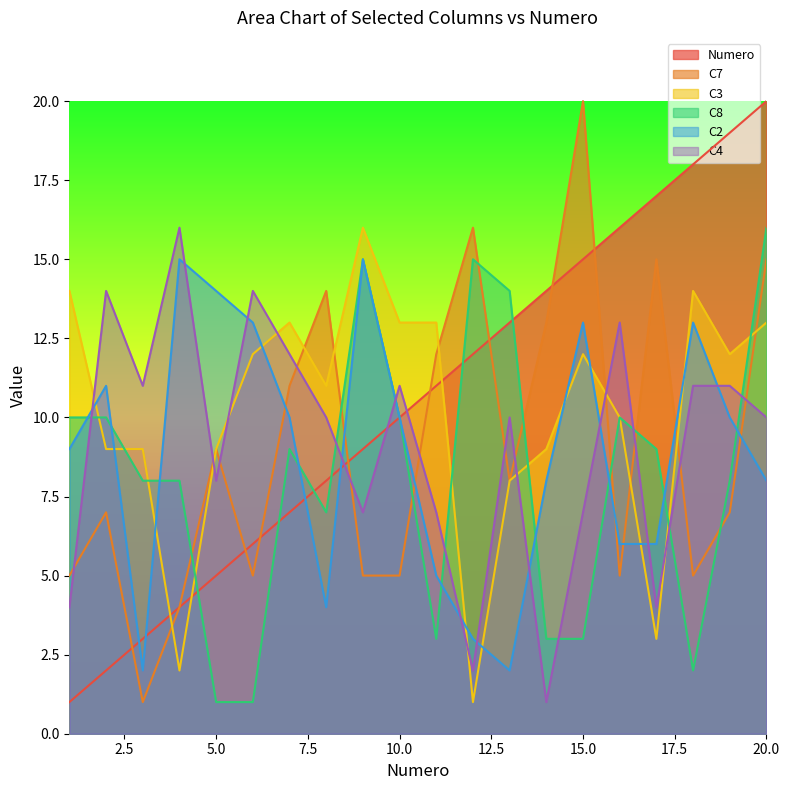

After their last crossing, which series has the higher values: C2 or C8?

C8